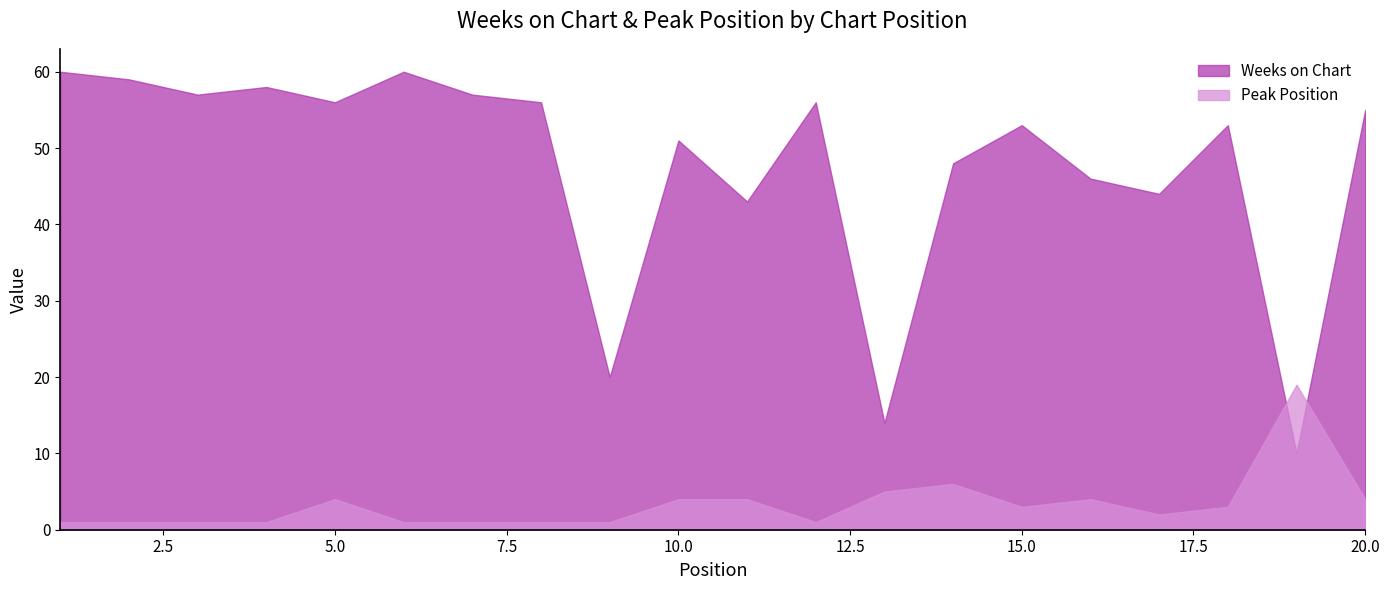

How many series are shown in this chart?

2